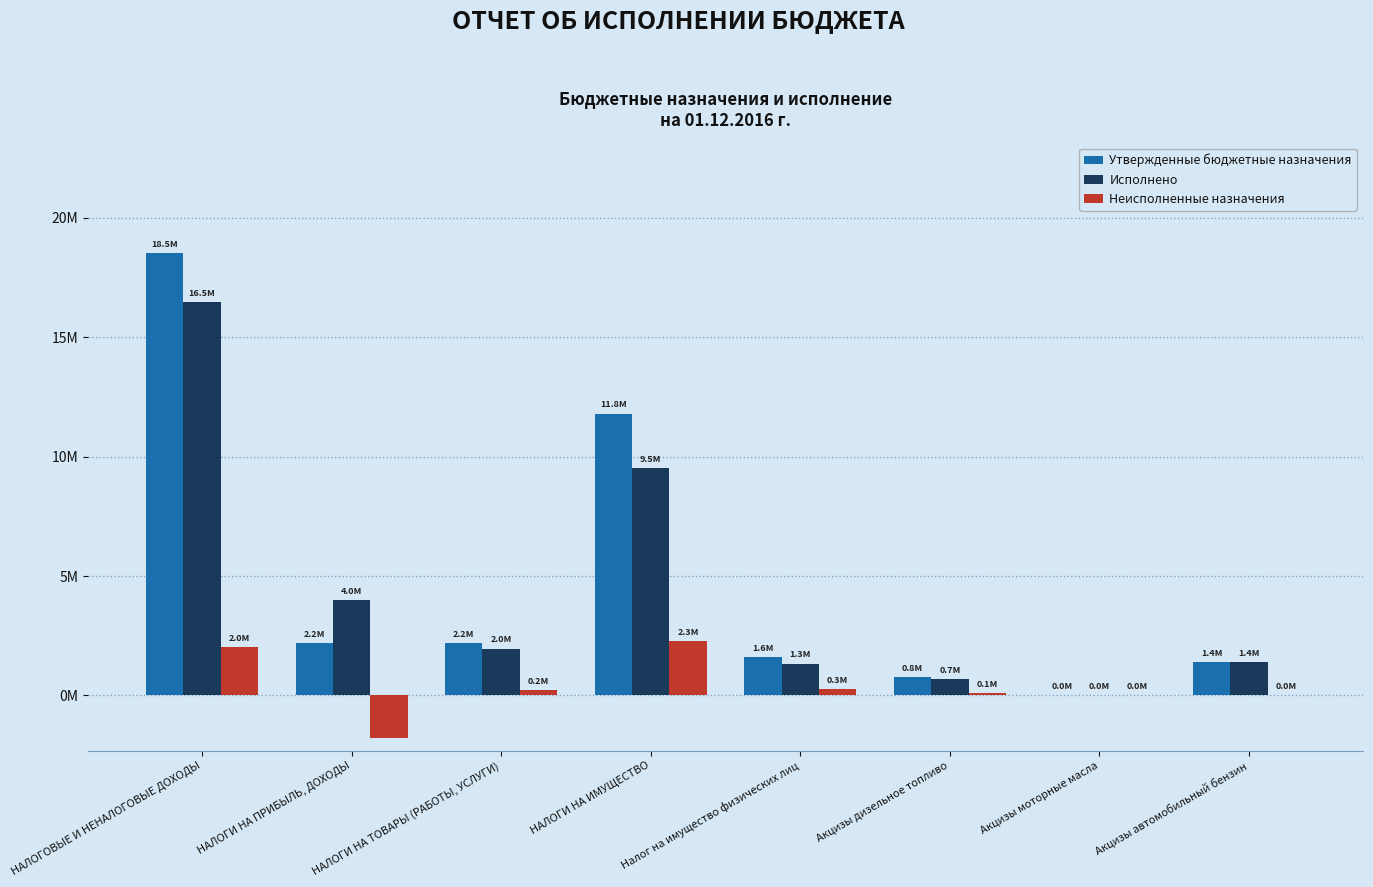

Are the bars horizontal?

No